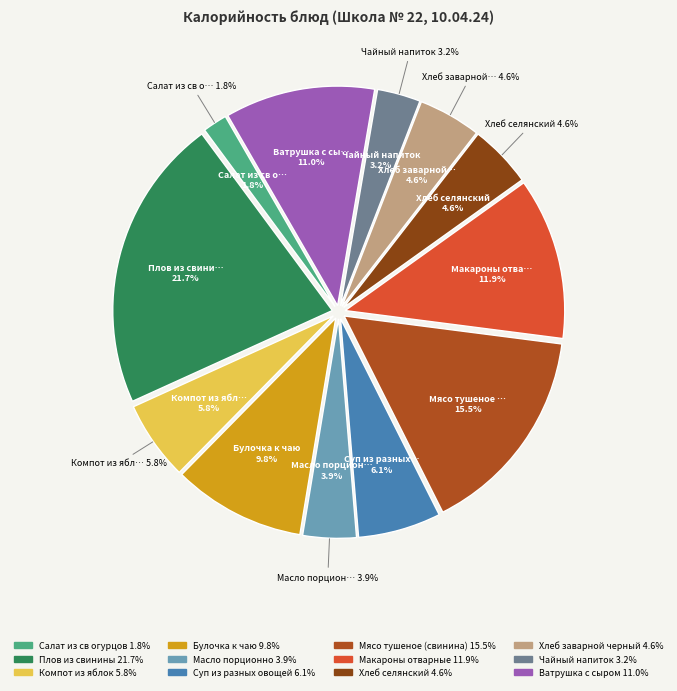

Is Суп из разных овощей the majority of the pie?

No